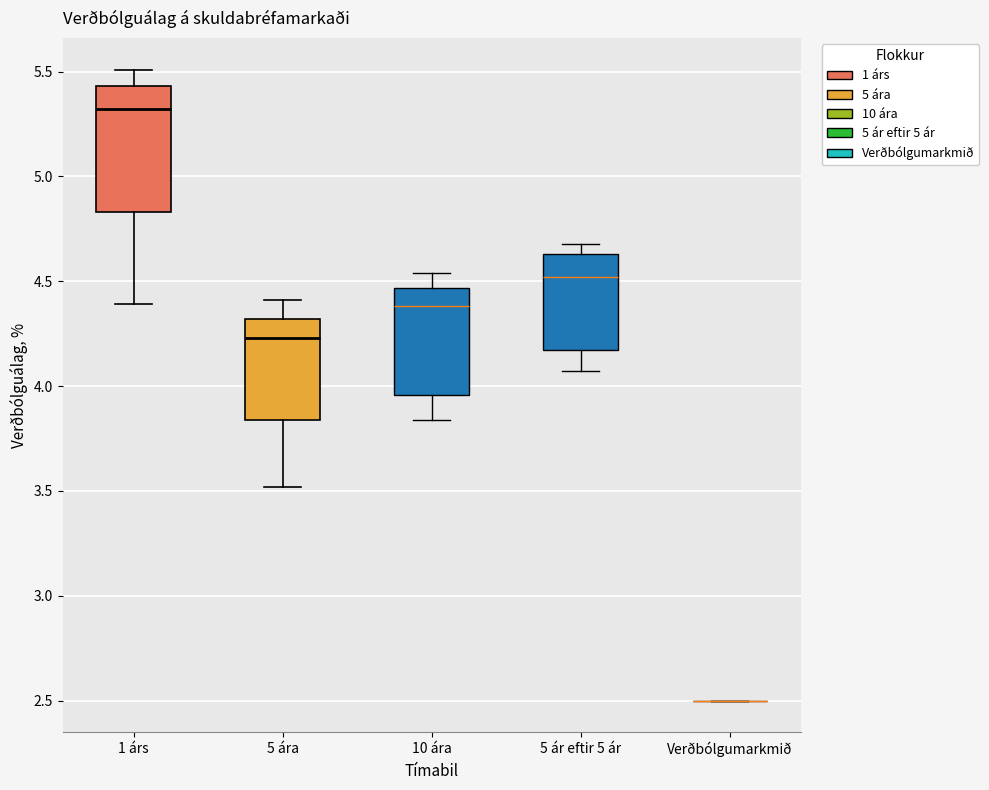

Which box is the tallest, from its lower edge to its upper edge?

1 árs